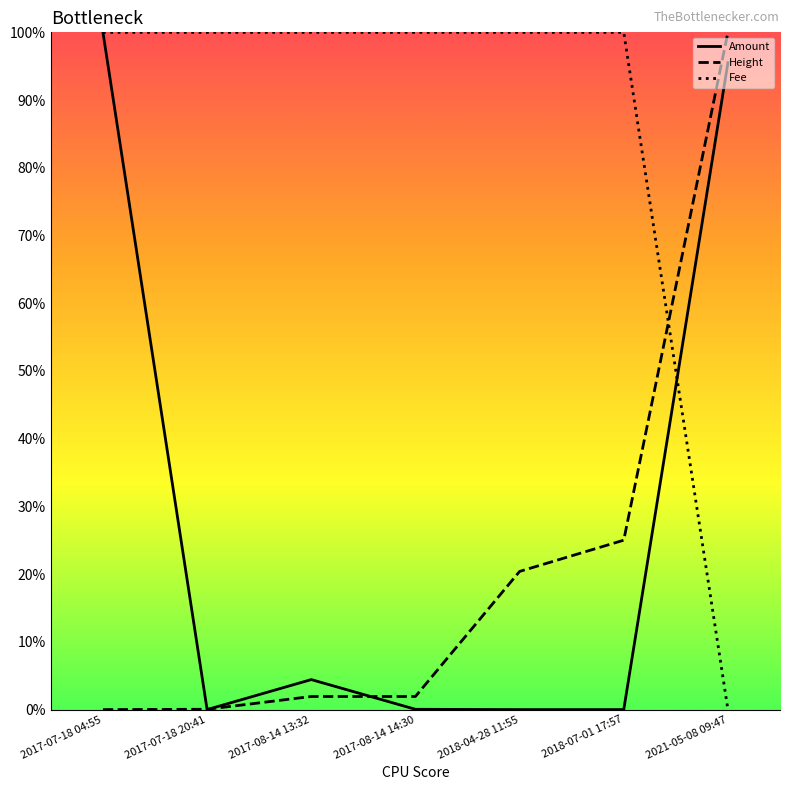

After their last crossing, which series has the higher values: Amount or Fee?

Amount